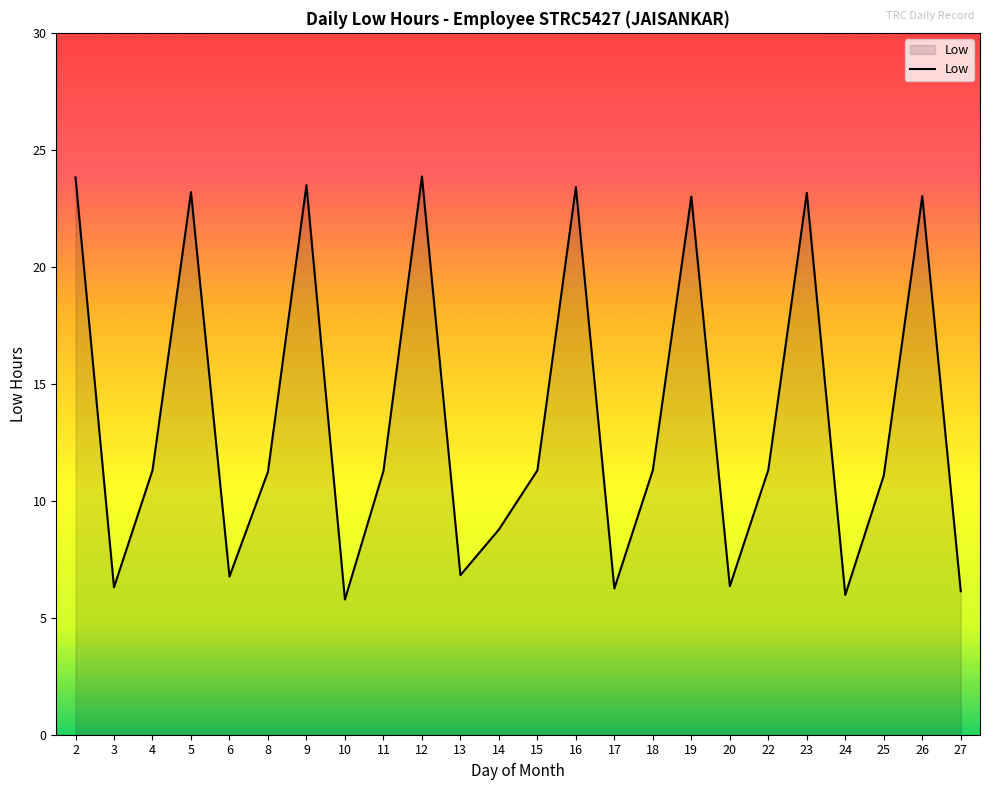

What is the maximum value shown in the chart?

23.9